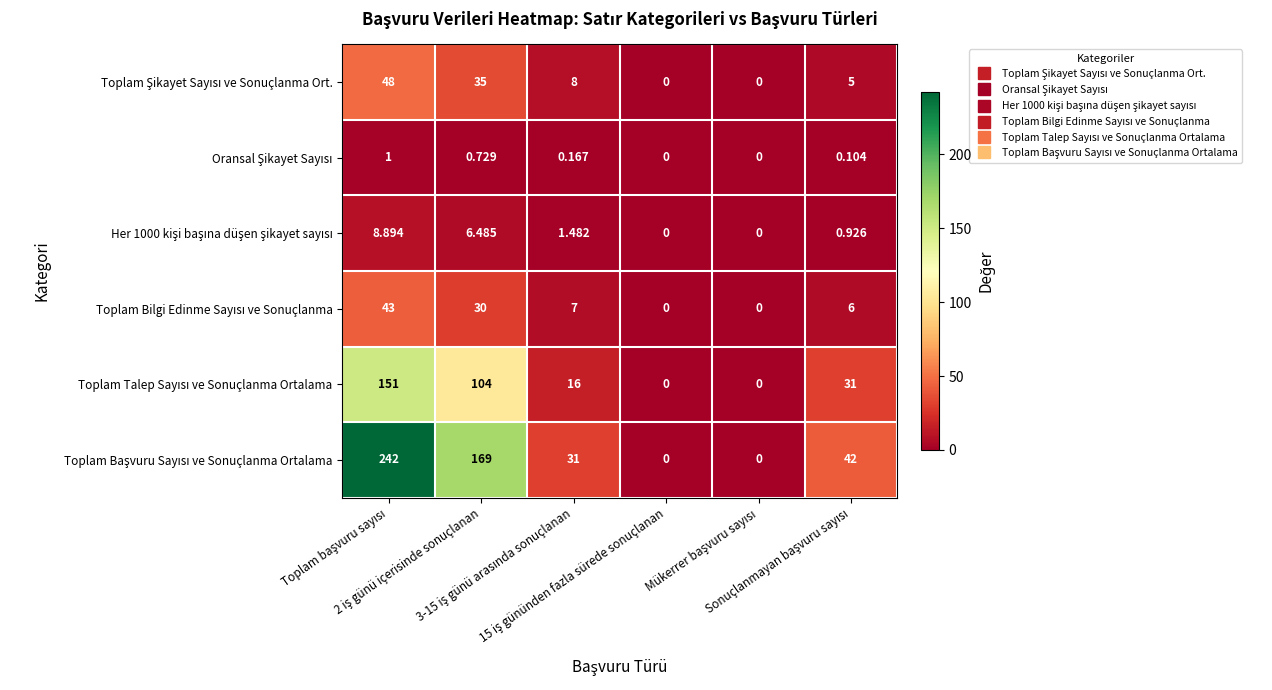

Which label corresponds to the largest value in the chart?

Toplam başvuru sayısı